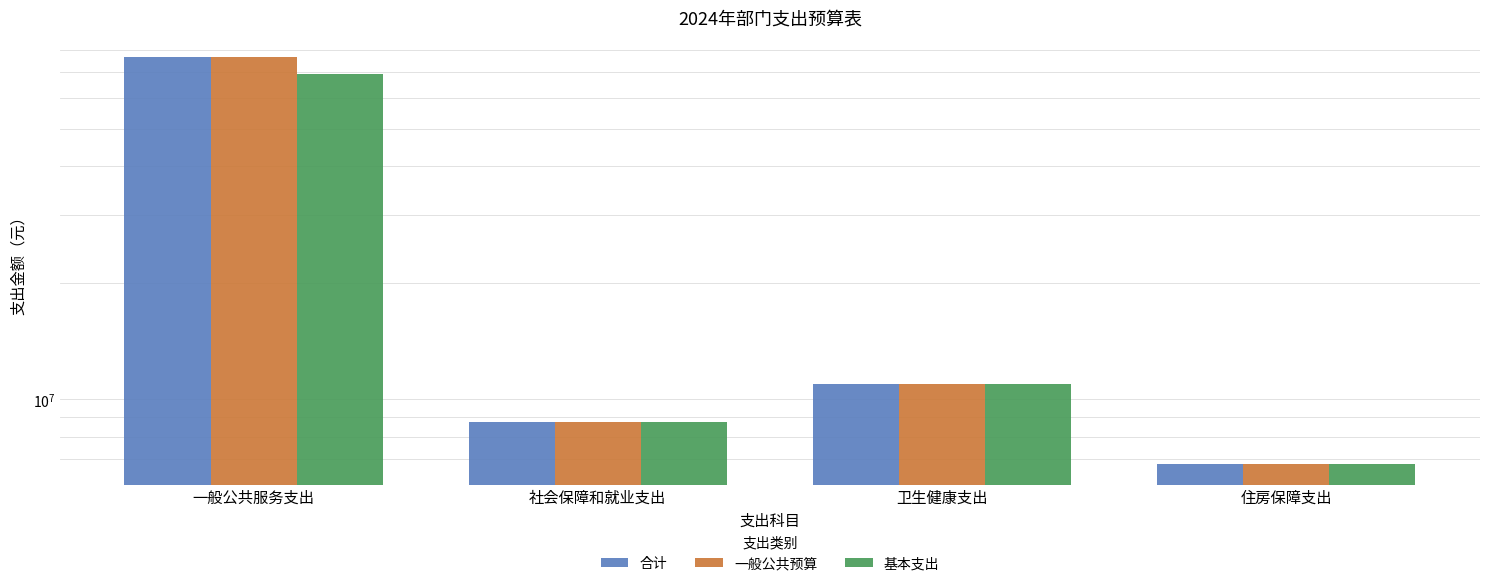

What is the difference between the maximum and second lowest values in the 合计 series?

67694970.3